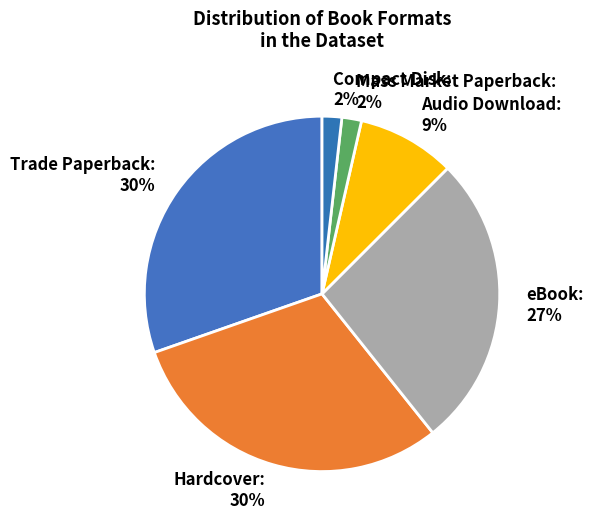

To the nearest percent, what is the combined percentage of Hardcover and eBook?

57%